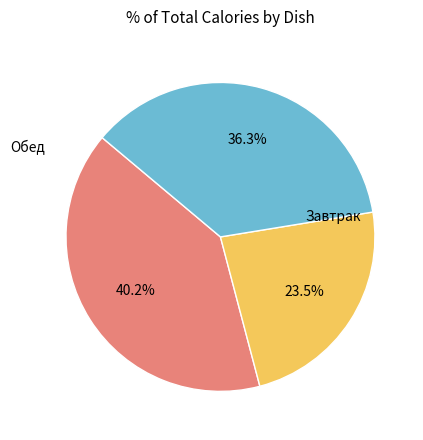

Is there any slice that represents more than half of the pie?

No